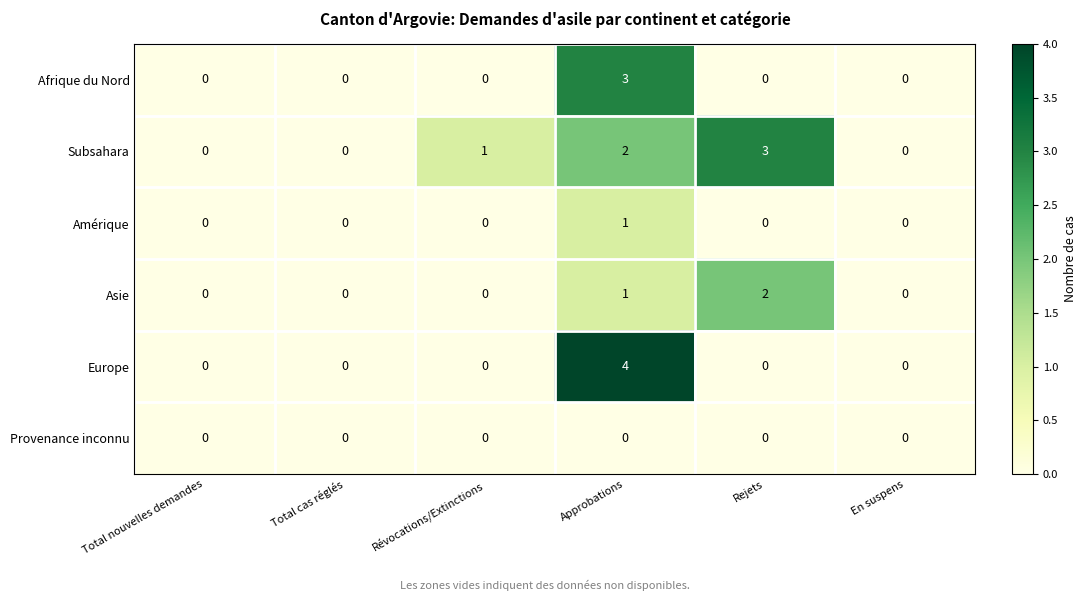

What is the sum of all Afrique du Nord values?

3